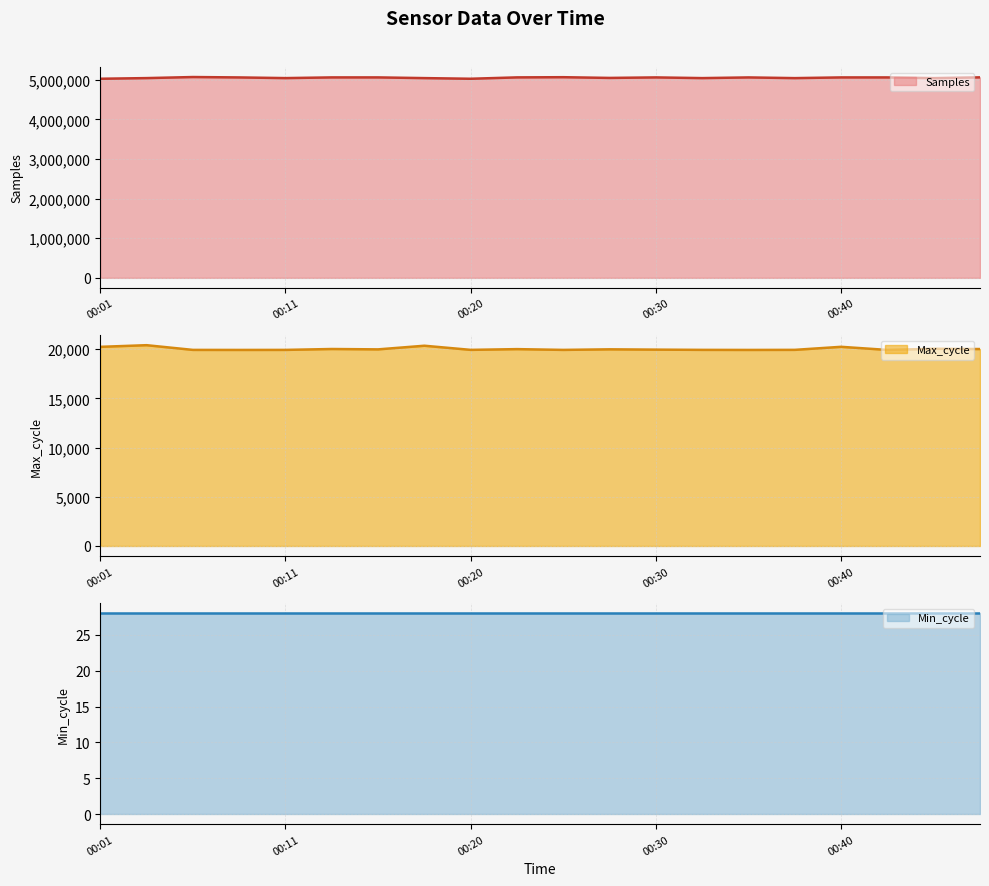

What is the spread (max minus min) of values at 15?

5040351